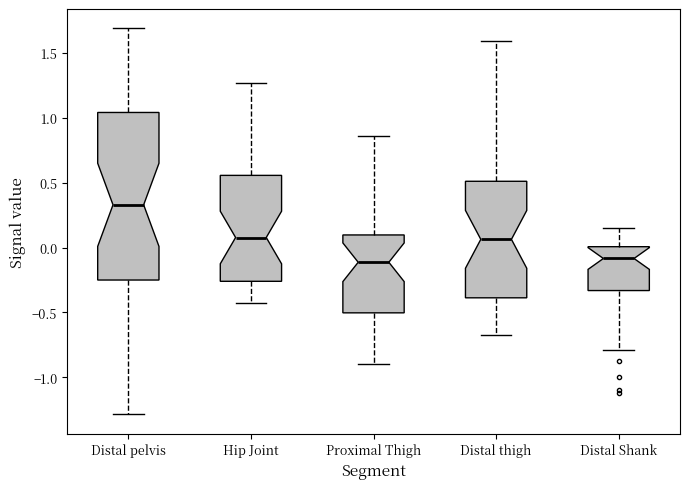

Reading left to right, transcribe this box plot: for each box, give where its median line is, the range the box spans, and where its two whiskers end, as read against the y-axis. The values are not printed on the chart, so give them approximately, as read against the axis.

Distal pelvis: median 0.35, box -0.25 to 1.05, whiskers -1.30 to 1.70
Hip Joint: median 0.10, box -0.25 to 0.55, whiskers -0.45 to 1.25
Proximal Thigh: median -0.10, box -0.50 to 0.10, whiskers -0.90 to 0.85
Distal thigh: median 0.05, box -0.40 to 0.50, whiskers -0.70 to 1.60
Distal Shank: median -0.10, box -0.35 to 0.00, whiskers -0.80 to 0.15